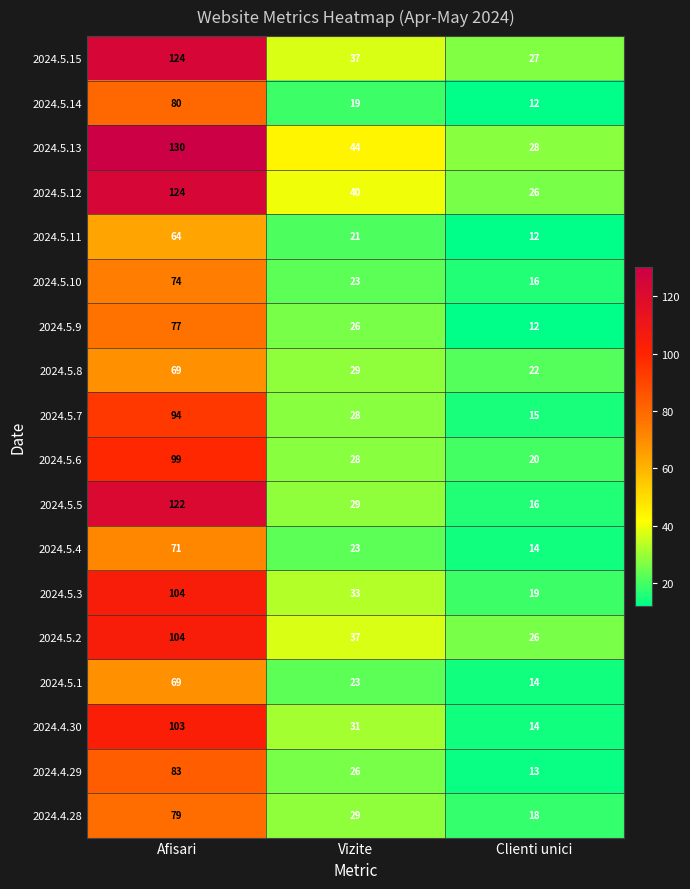

What is the average value of the 2024.4.28 series?

42